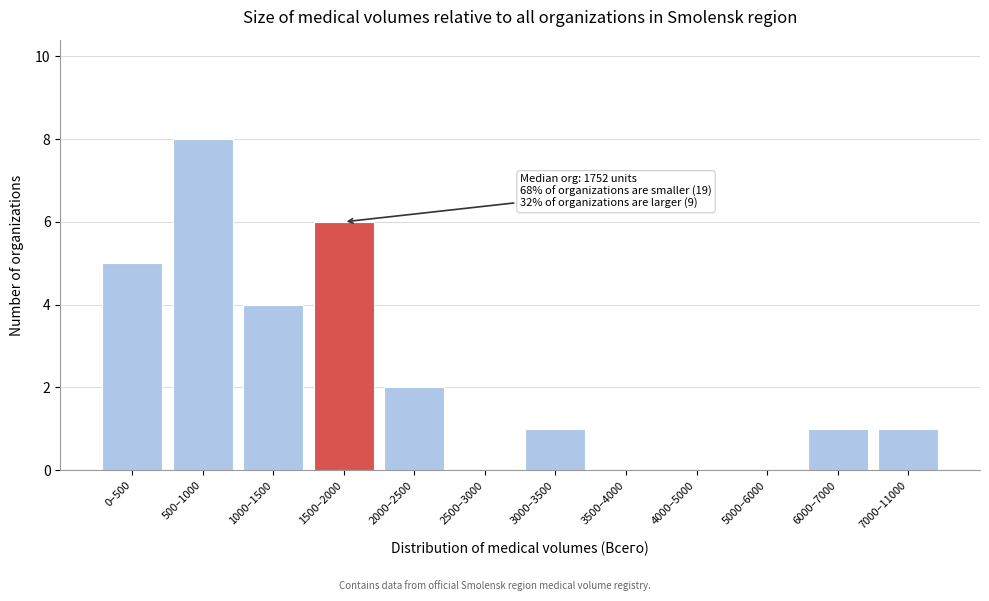

Reading left to right, what are all the values shown in this chart?

0–500=5	500–1000=8	1000–1500=4	1500–2000=6	2000–2500=2	2500–3000=0	3000–3500=1	3500–4000=0	4000–5000=0	5000–6000=0	6000–7000=1	7000–11000=1